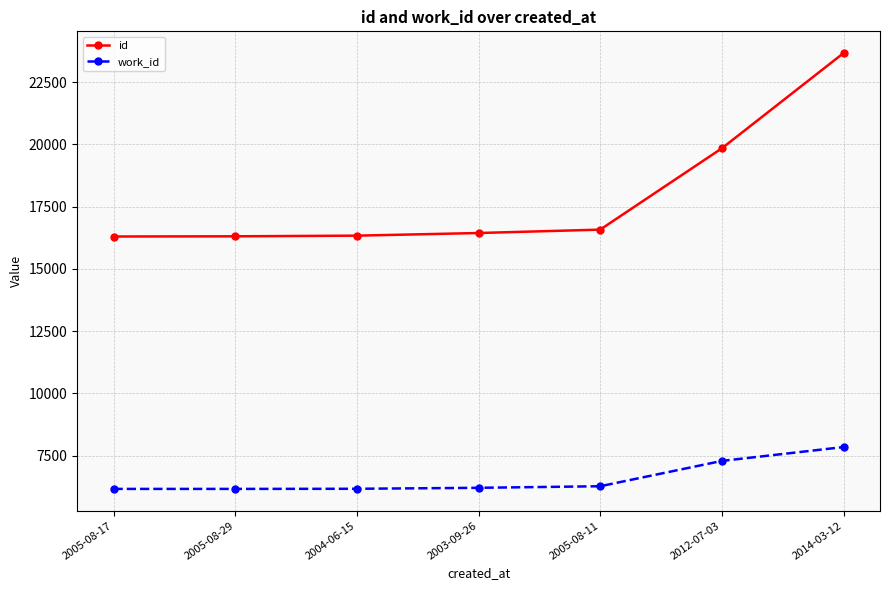

Is it true that work_id equals 1631 at 2004-06-15?

False